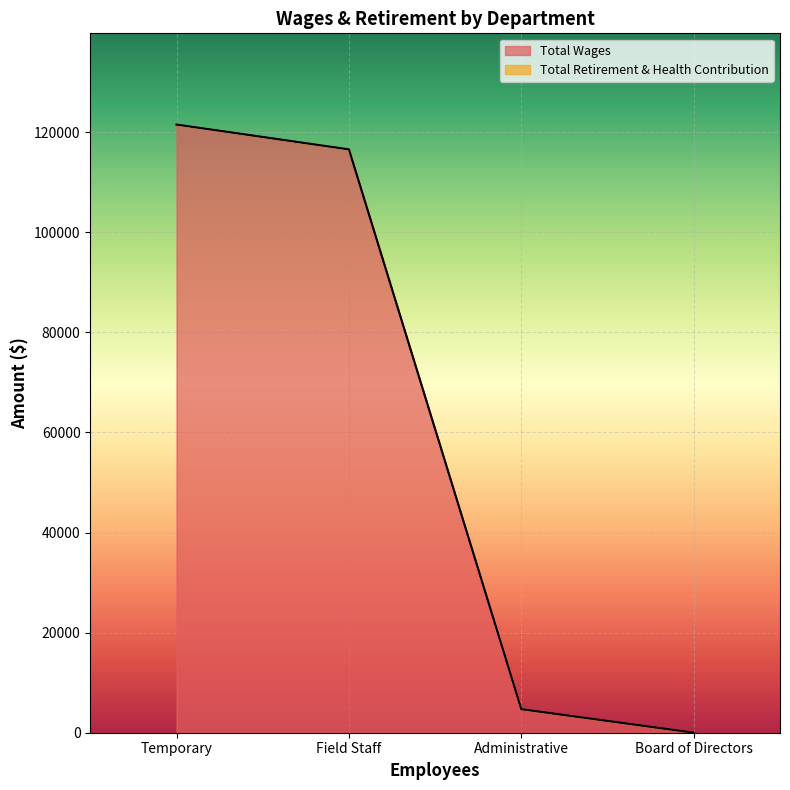

At which label is the value closest to 60769?

Field Staff